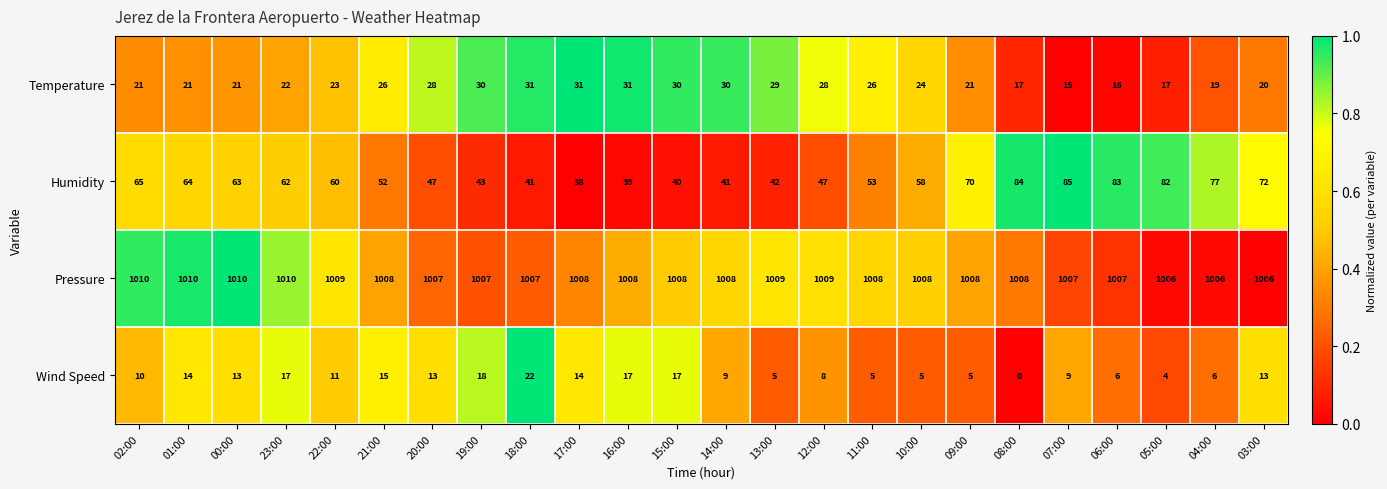

What is the average value of the Humidity series?

59